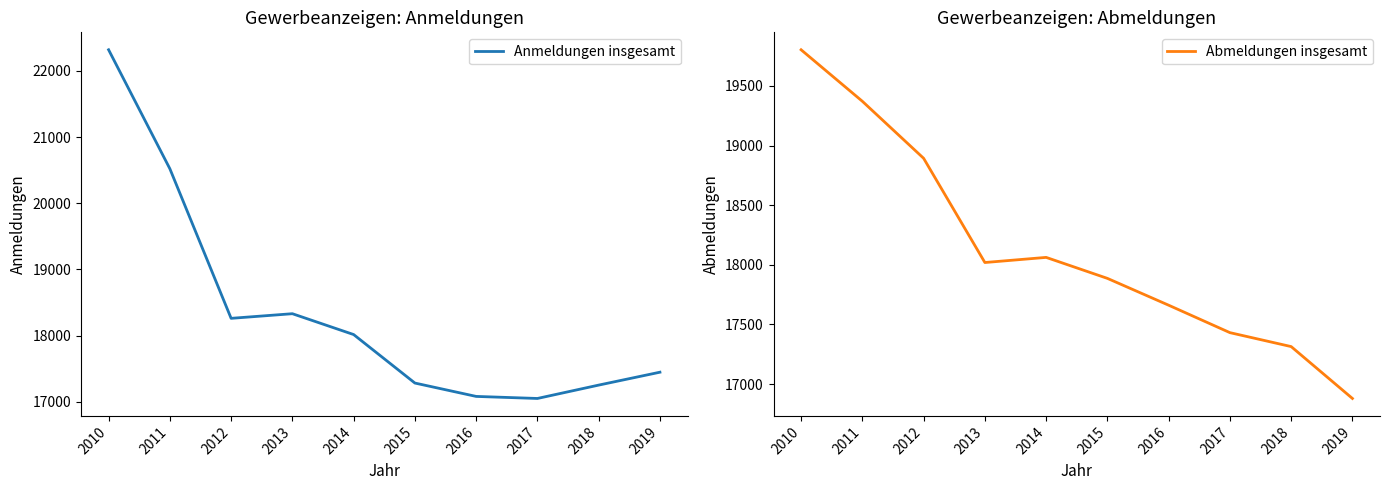

Where is the first local minimum for Anmeldungen insgesamt?

2012